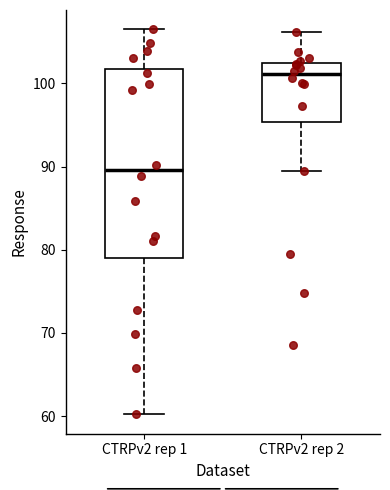

Reading left to right, read every box against the y-axis: the position of its median line, the range the box covers, and the ends of its whiskers. The values are not printed on the chart, so give them approximately, as read against the axis.

CTRPv2 rep 1: median 90, box 79 to 102, whiskers 60 to 107
CTRPv2 rep 2: median 101, box 95 to 102, whiskers 89 to 106